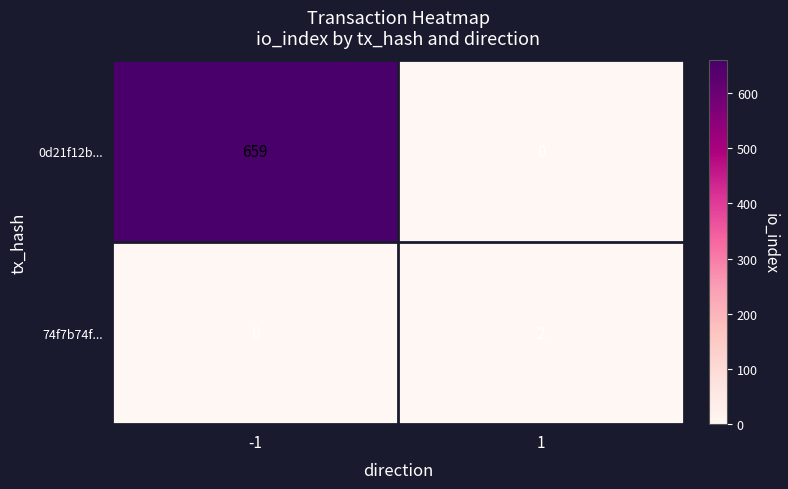

Which series changed the most between -1 and 1?

0d21f12b...